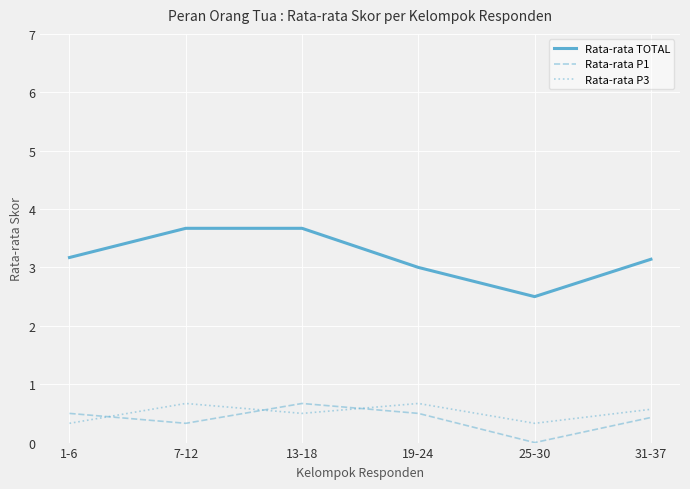

Which series has the widest spread of values?

Rata-rata TOTAL